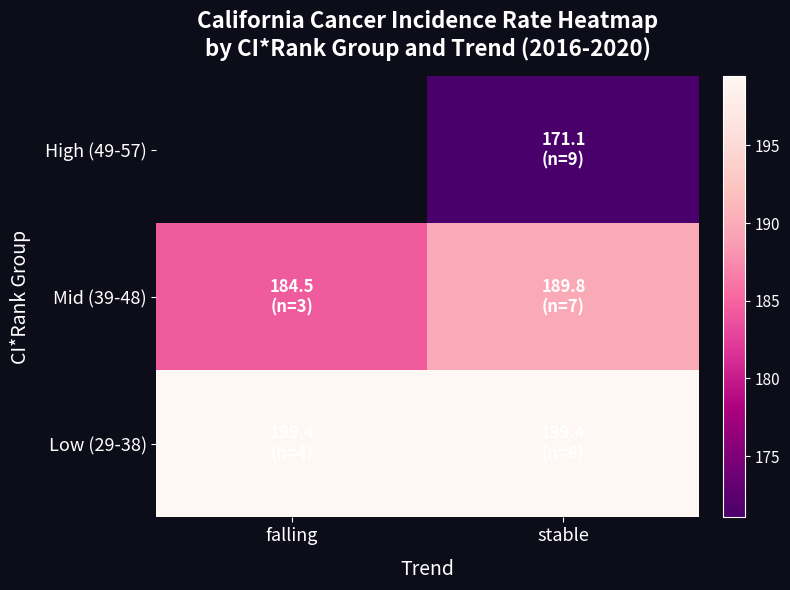

How many Low (29-38) values are between 199 and 200?

2